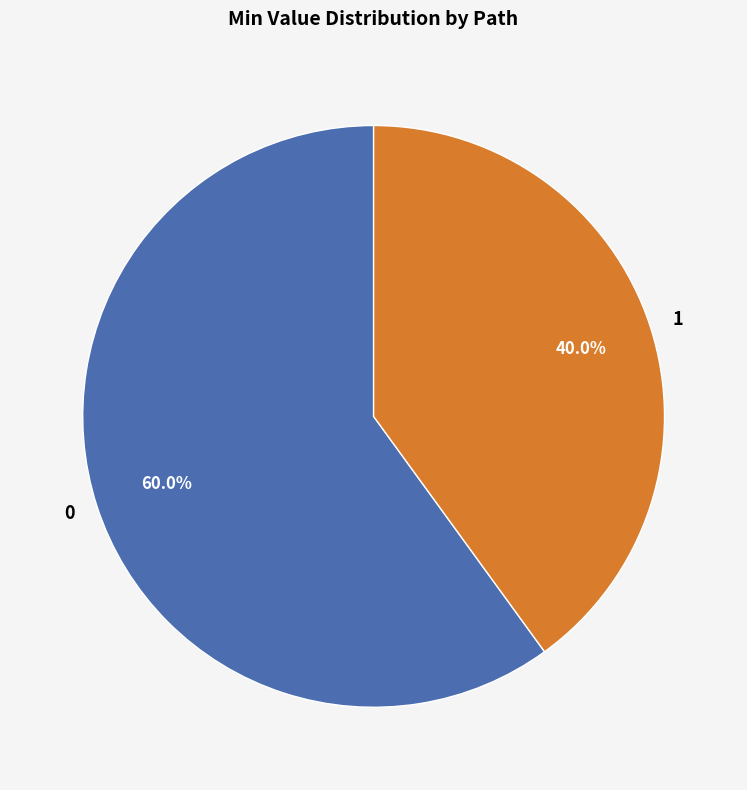

Rank the categories by value from highest to lowest.

0, 1